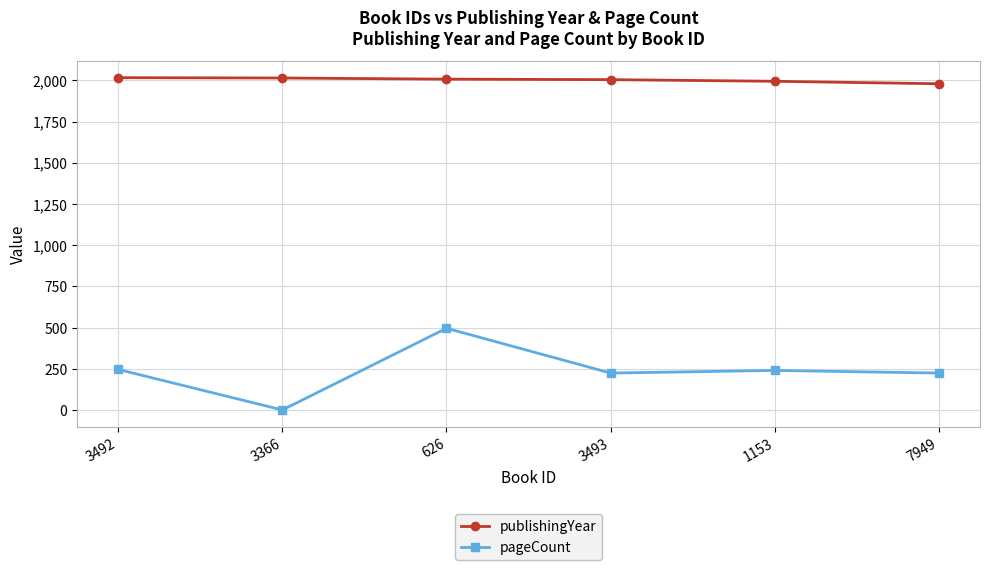

What is the label of the 2nd point from the right?

1153